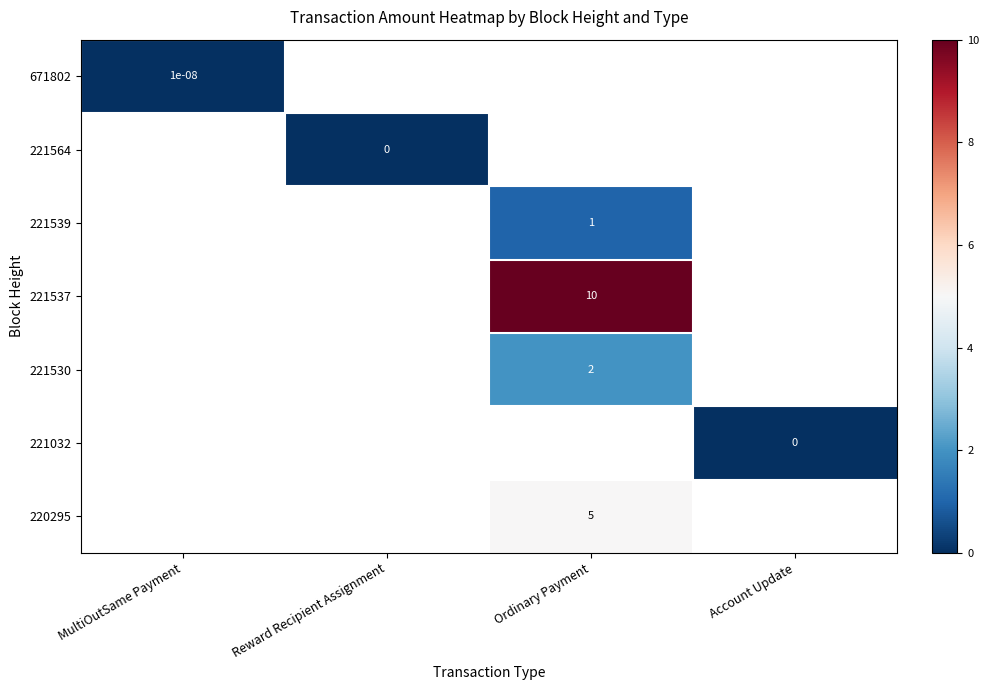

Count the number of data series in this chart.

7